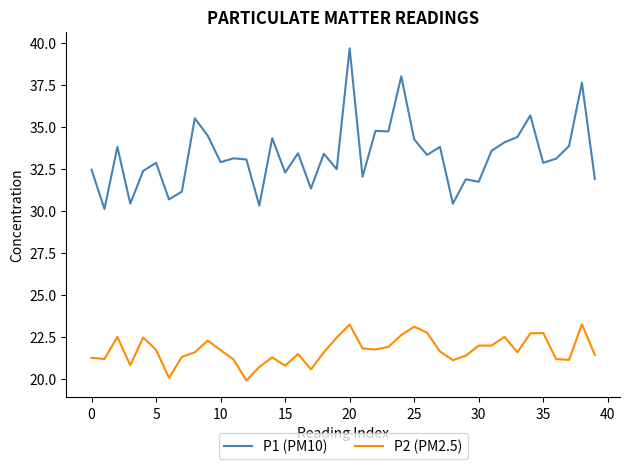

What are all the series names shown in the legend?

P1 (PM10), P2 (PM2.5)